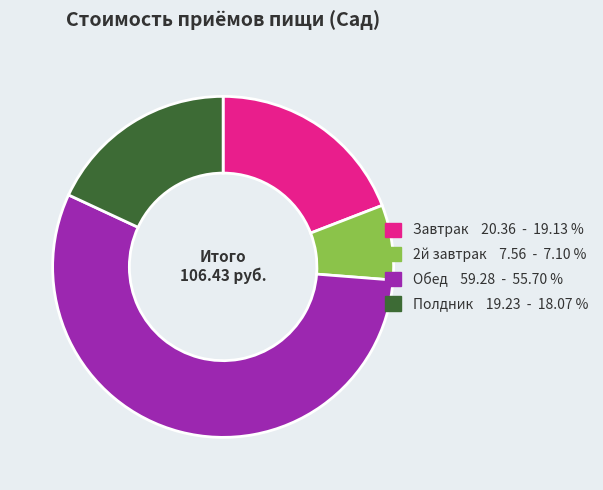

Which slice is the largest?

Обед